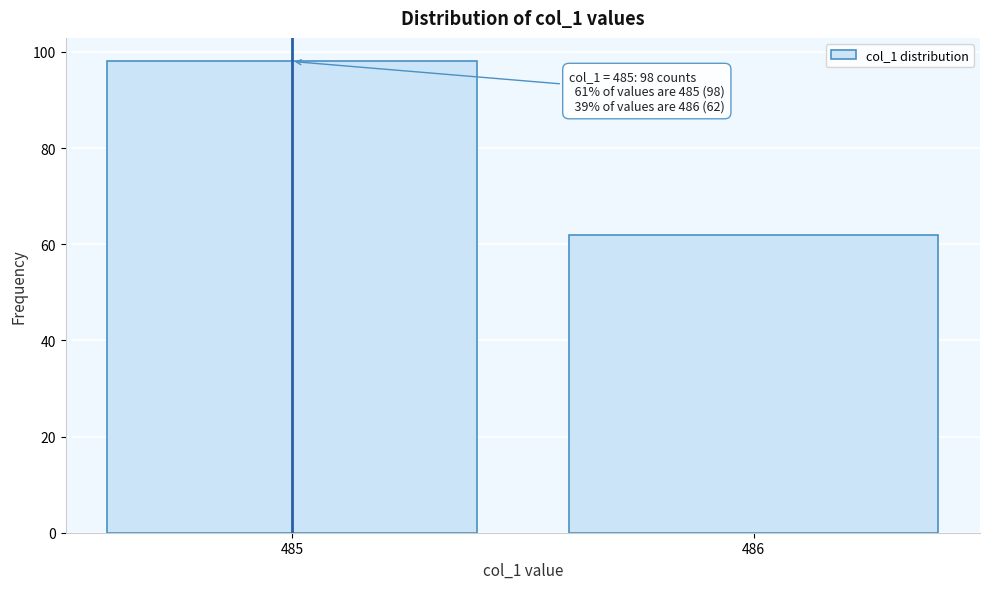

Reading left to right, transcribe all the data shown in this chart.

485=98	486=62